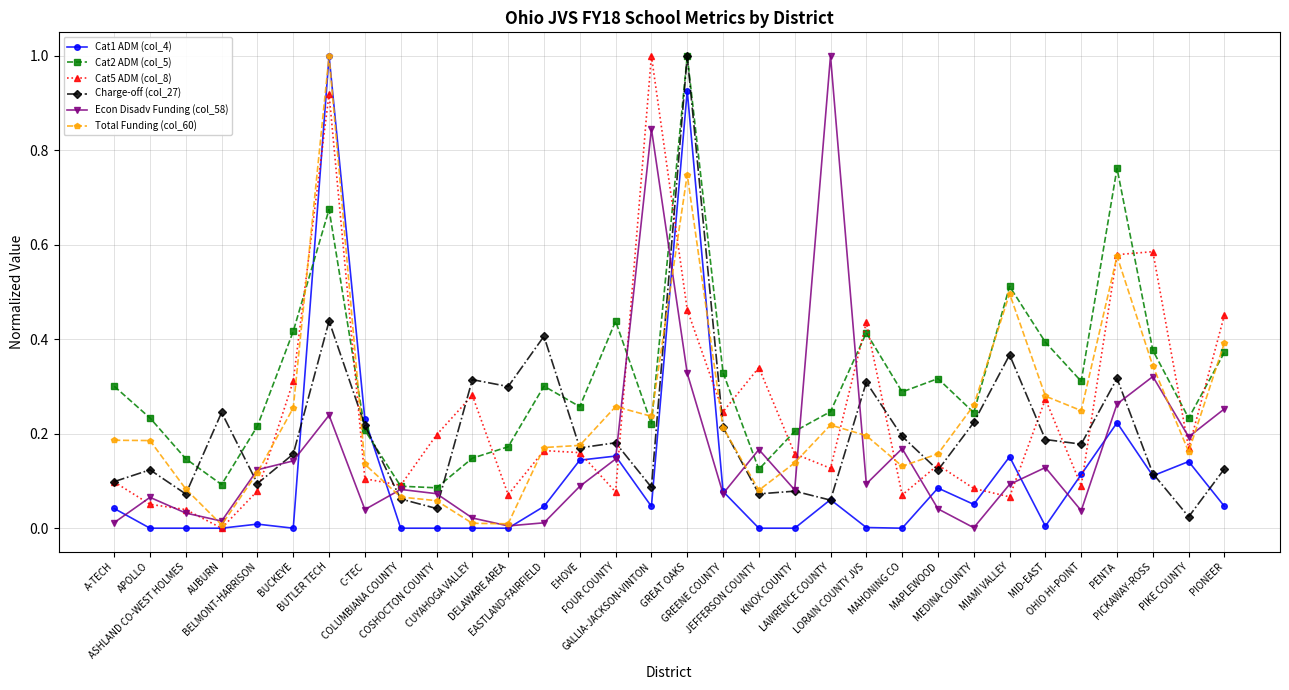

Is the value of Cat5 ADM (col_8) at EHOVE greater than the value of Total Funding (col_60) at MID-EAST?

No